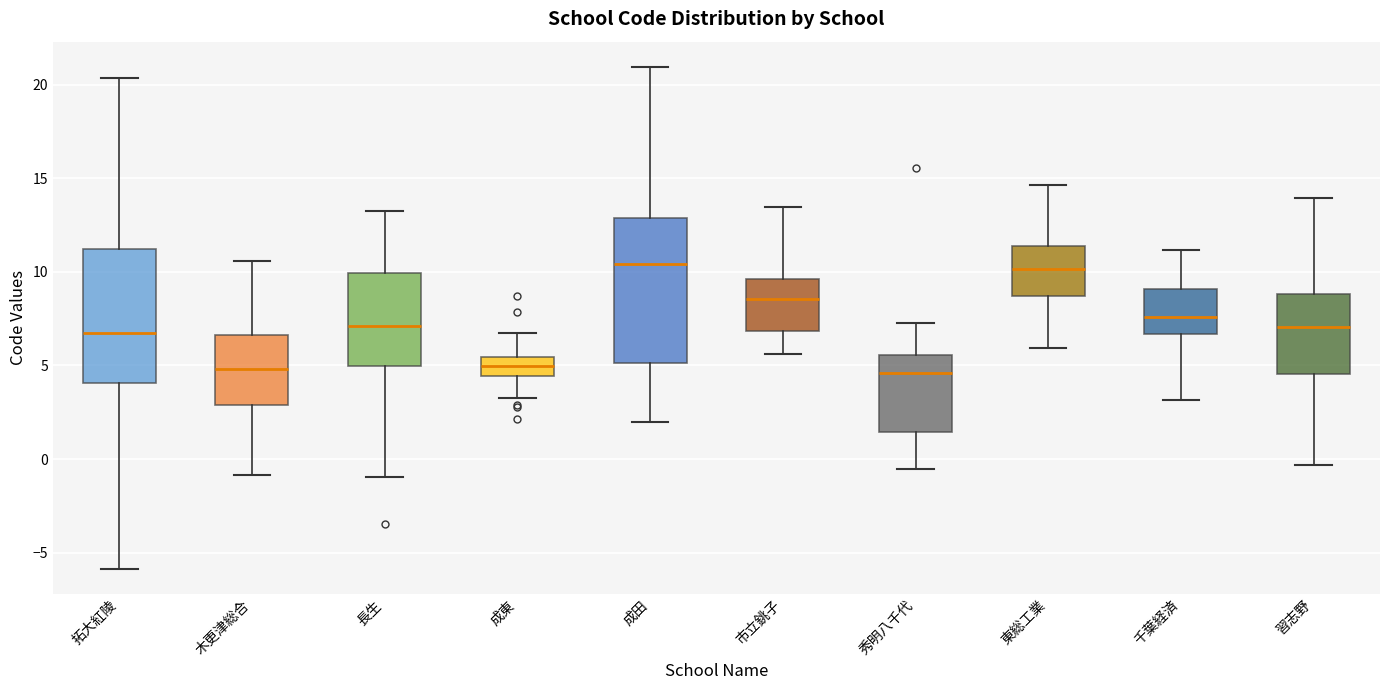

Comparing the boxes themselves (not the whiskers), which one is the tallest?

成田